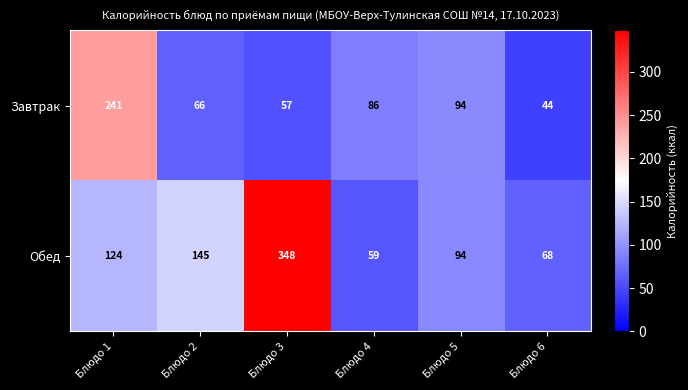

What value does the Обед series have at Блюдо 2?

145